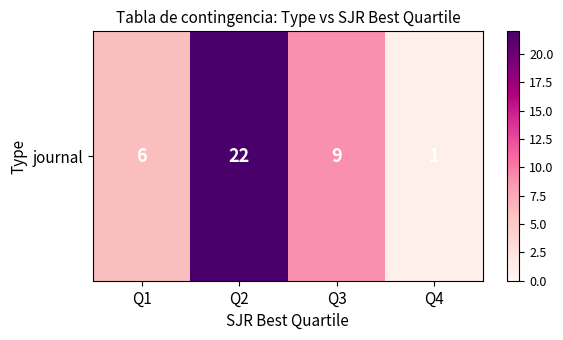

How many data points are above 9?

1